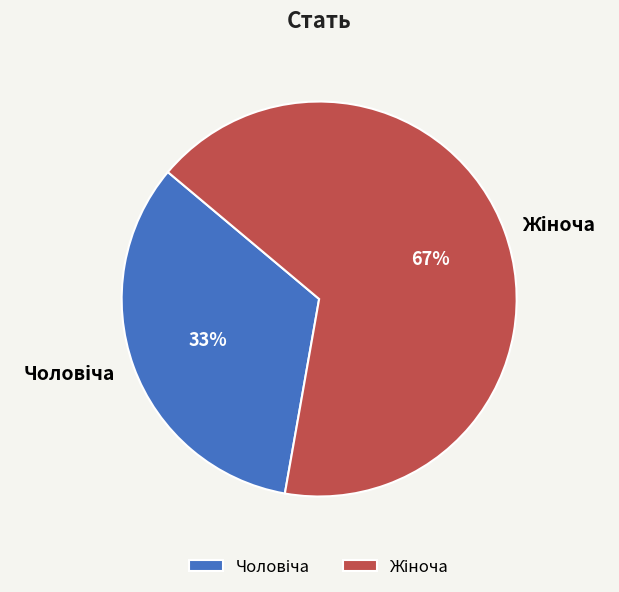

To the nearest percent, what is the average slice percentage?

50%